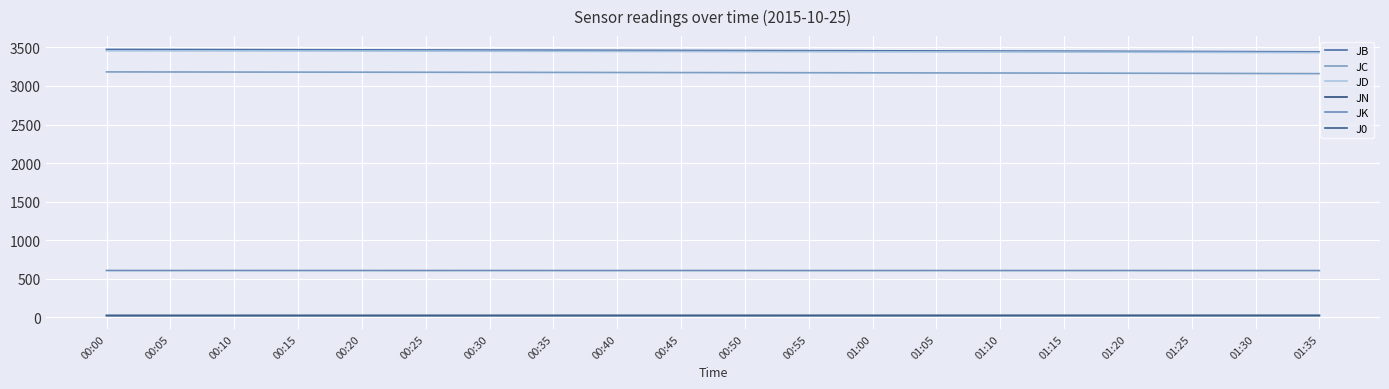

Does the chart have visible grid lines?

Yes